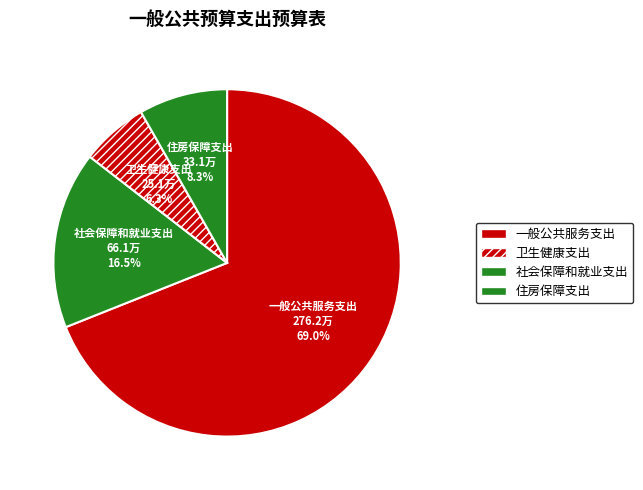

Count the number of slices in the pie.

4